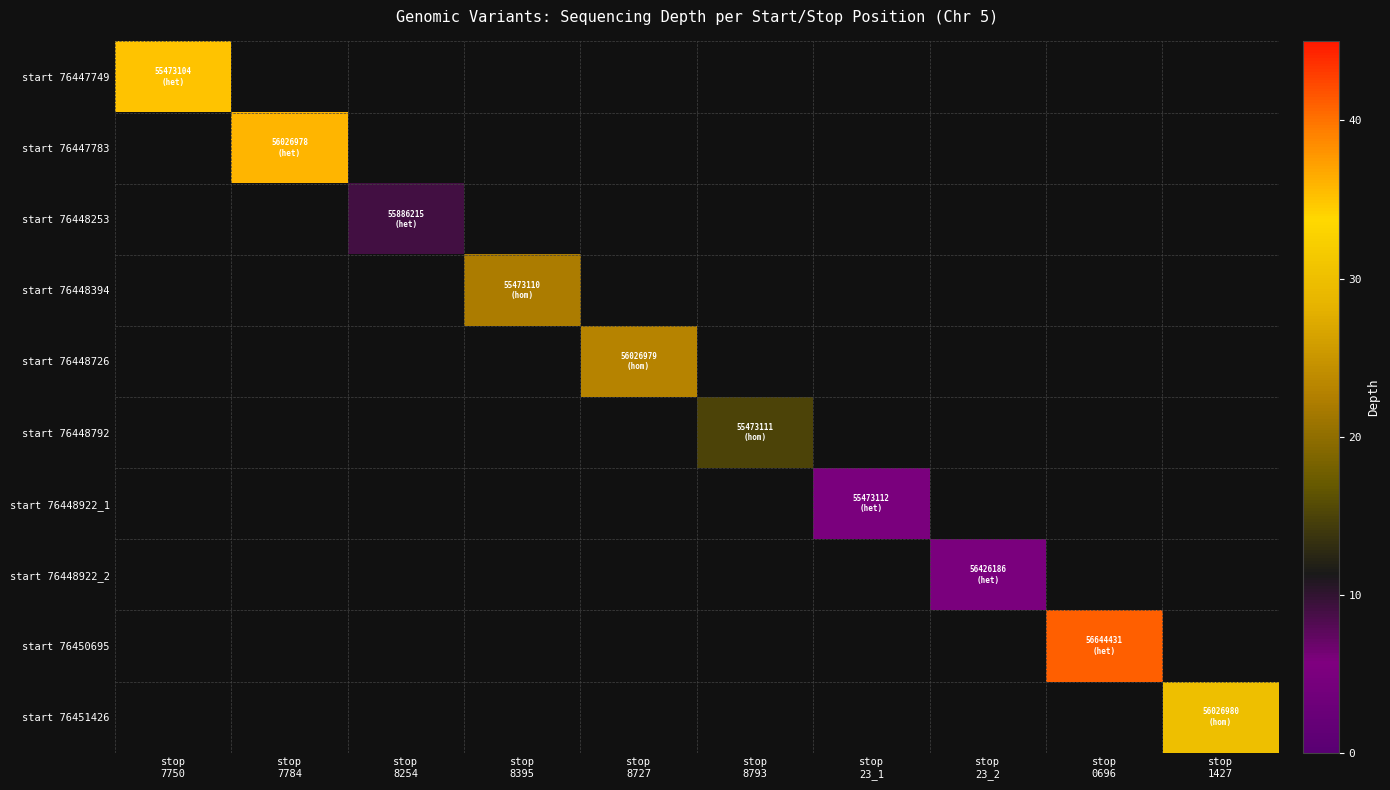

At which label does start 76448726 reach its minimum?

stop 7750